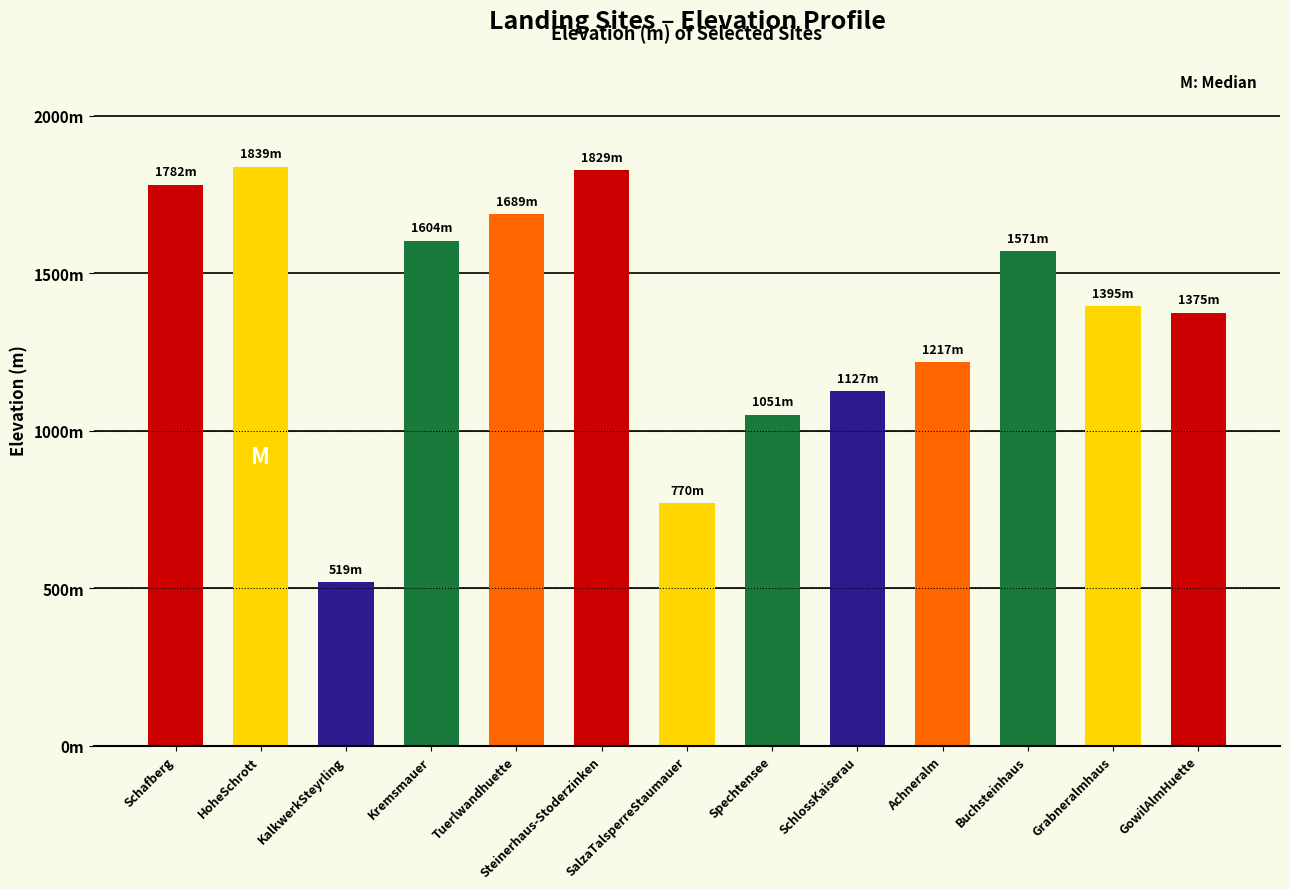

How many data points are above 1395?

6